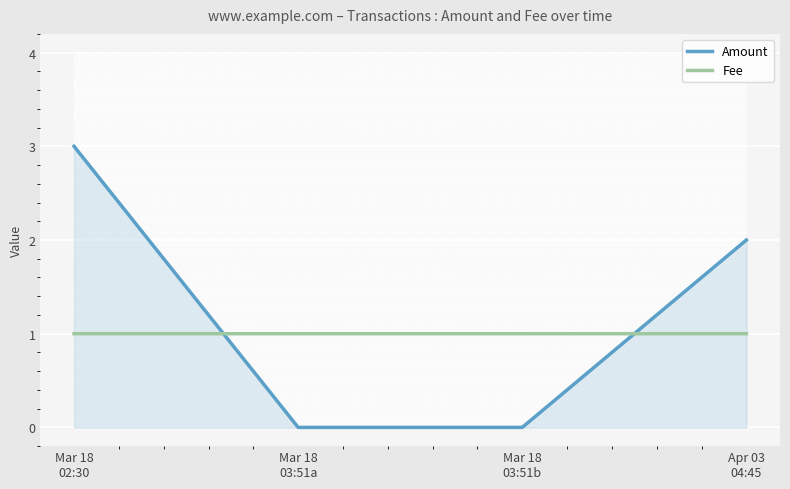

What is the total value across all series at Apr 03
04:45?

3.0